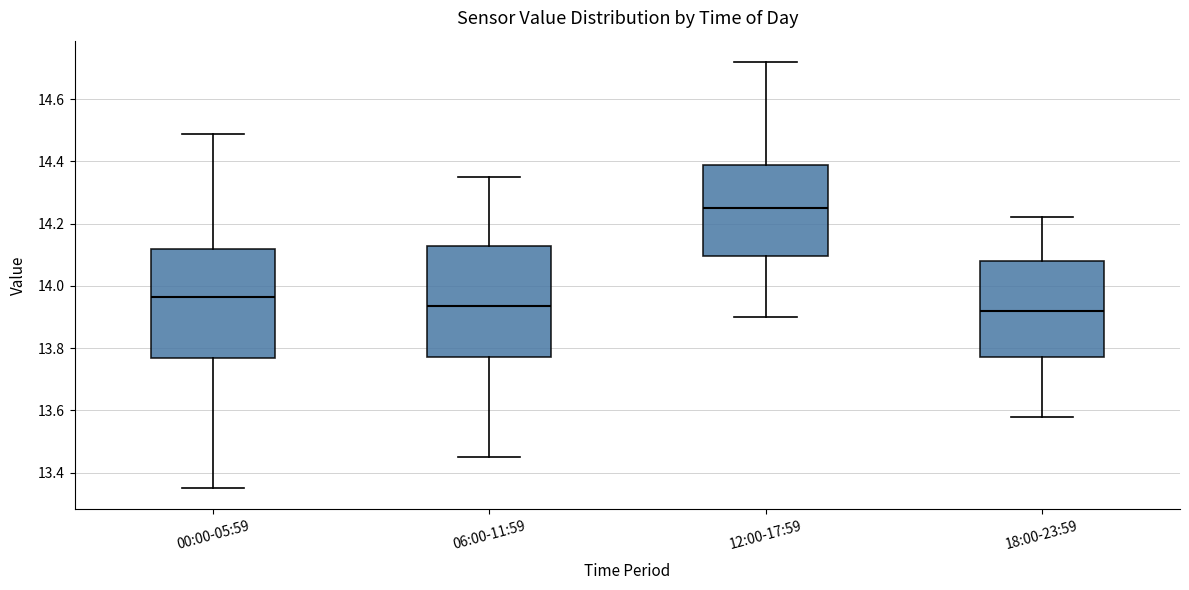

Reading left to right, transcribe this box plot: for each box, give where its median line is, the range the box spans, and where its two whiskers end, as read against the y-axis. The values are not printed on the chart, so give them approximately, as read against the axis.

00:00-05:59: median 13.96, box 13.76 to 14.12, whiskers 13.36 to 14.50
06:00-11:59: median 13.94, box 13.78 to 14.12, whiskers 13.46 to 14.36
12:00-17:59: median 14.26, box 14.10 to 14.40, whiskers 13.90 to 14.72
18:00-23:59: median 13.92, box 13.78 to 14.08, whiskers 13.58 to 14.22